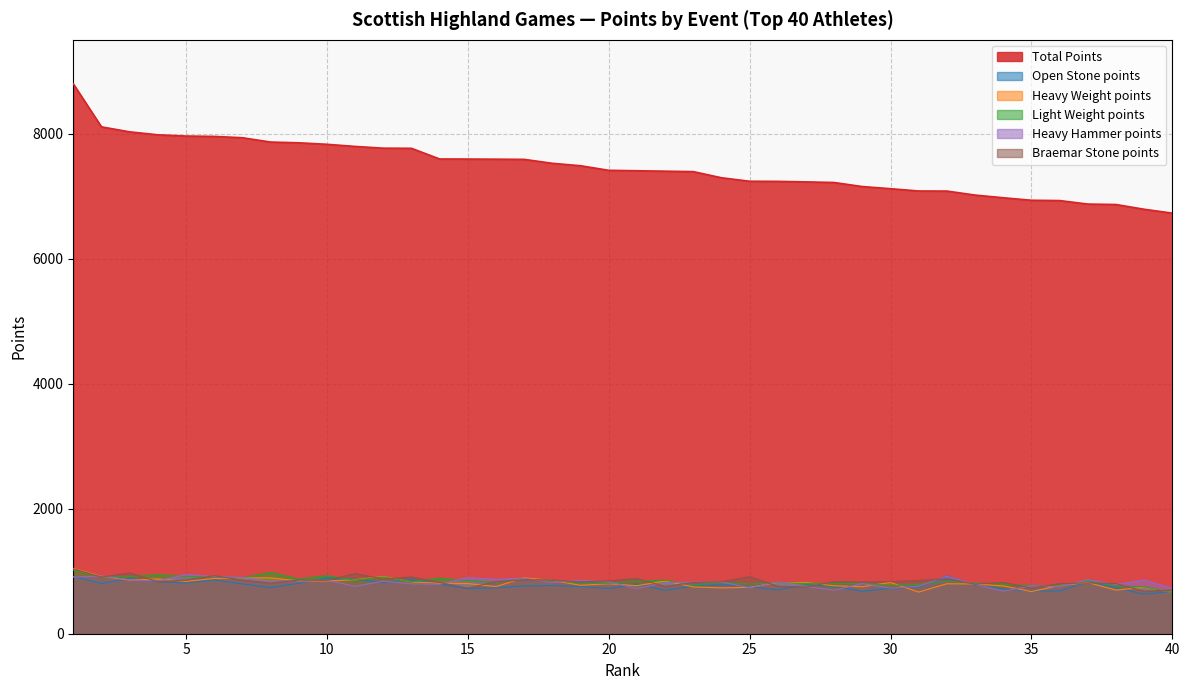

How many data points in Heavy Weight points are above 818?

19